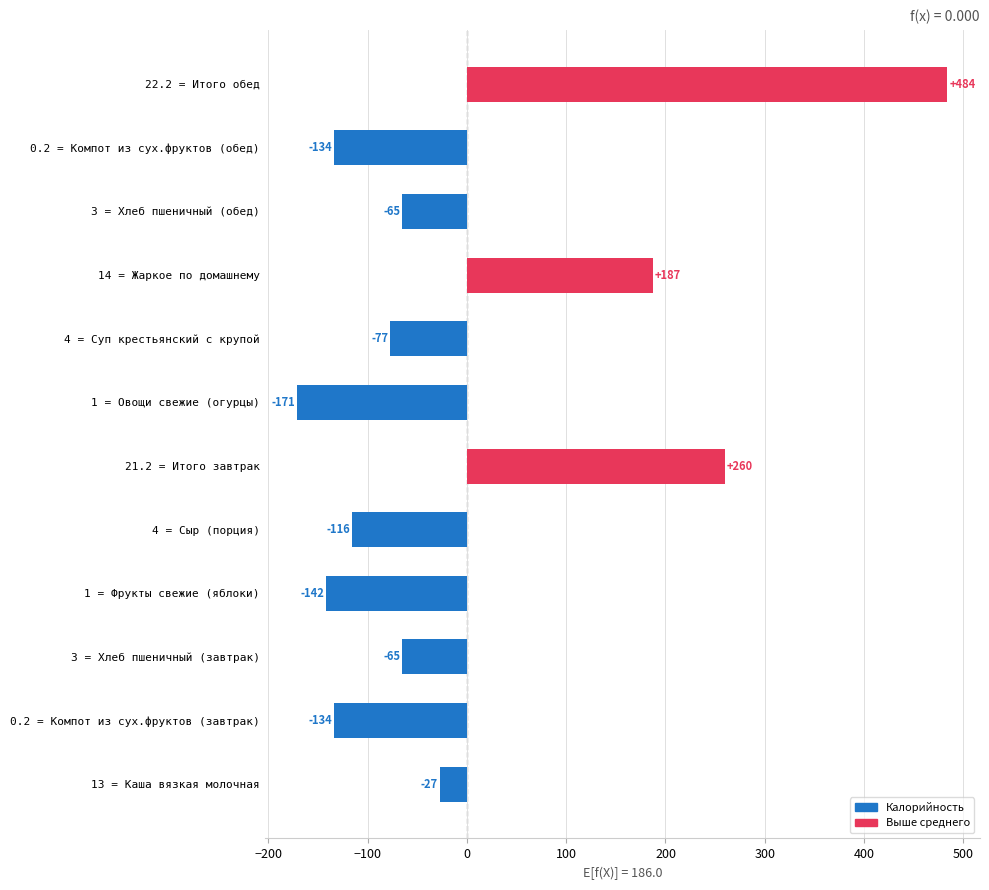

Where is the data nearest to the value 156?

14 = Жаркое по домашнему